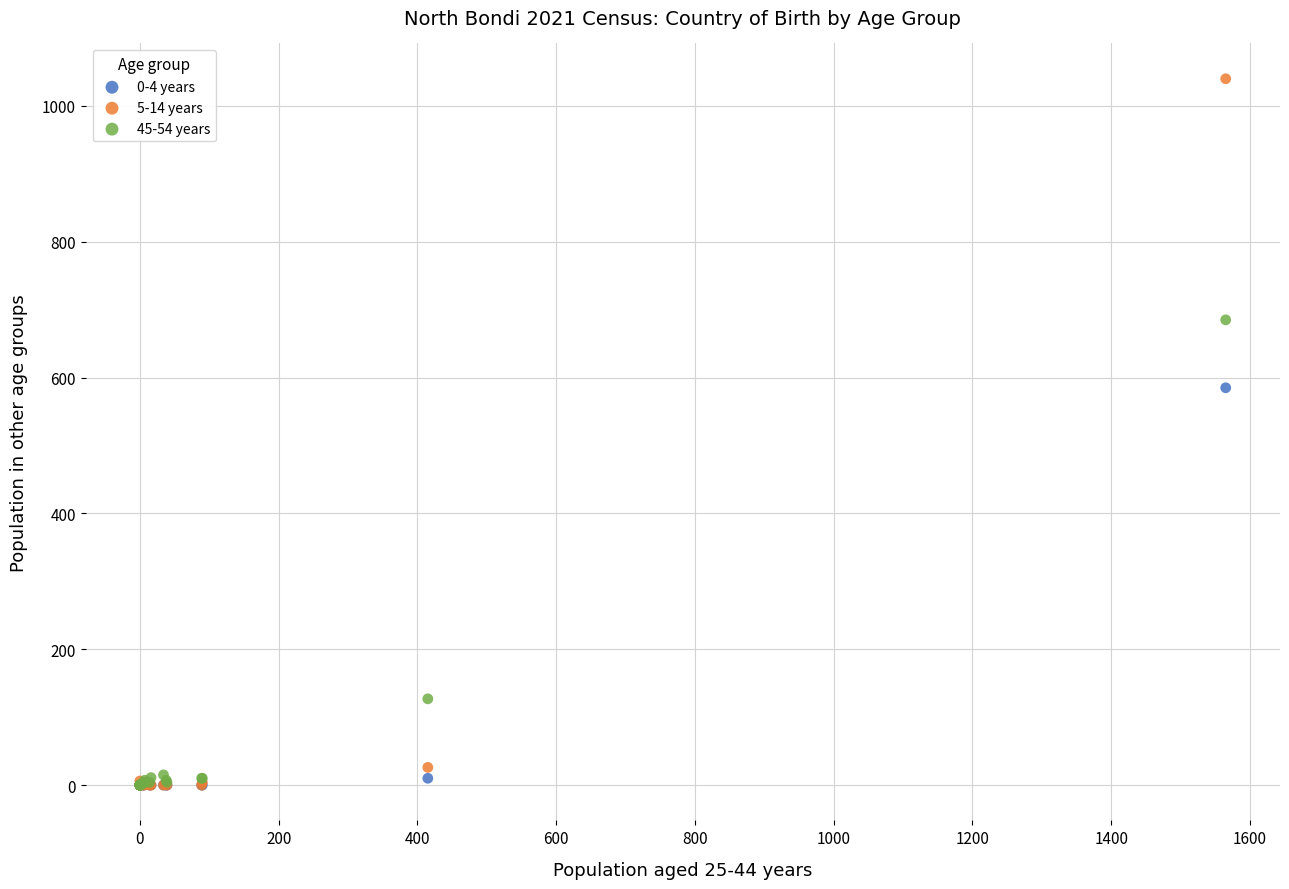

Across all series, what Y value is closest to 520?

585